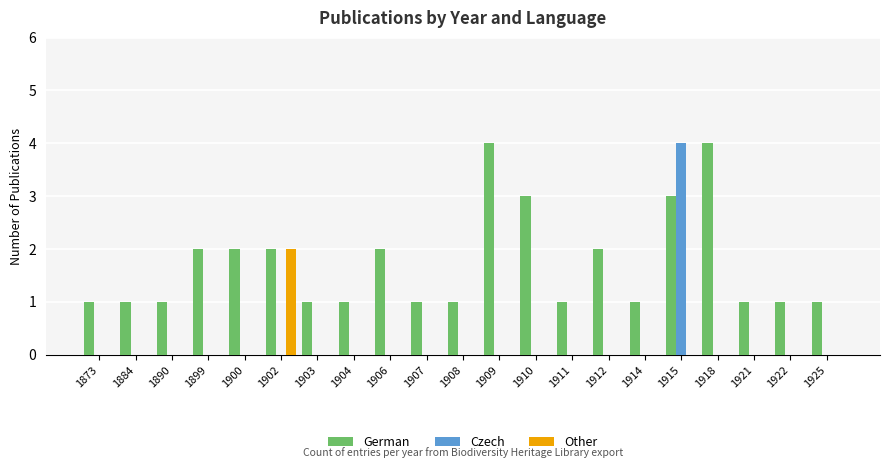

The value of Other at 1915 is 0. True or false?

True